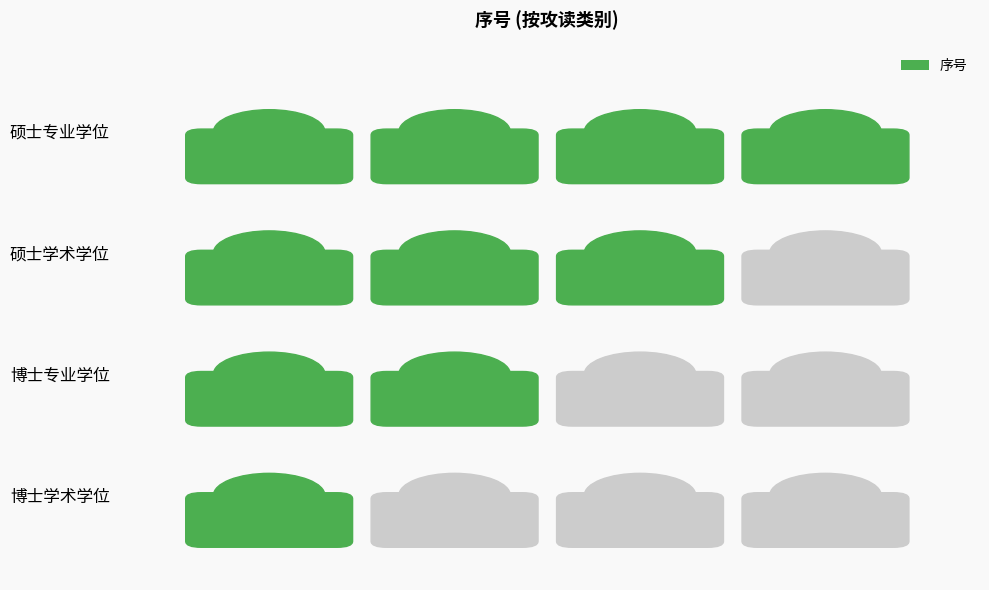

What is the smallest value displayed?

1